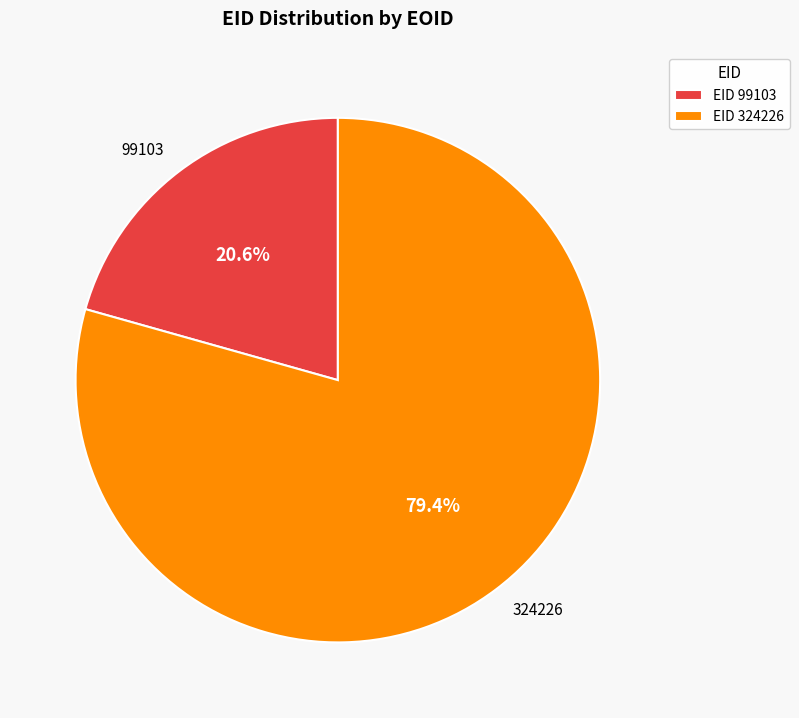

To the nearest percent, what percentage of the pie is 99103?

21%